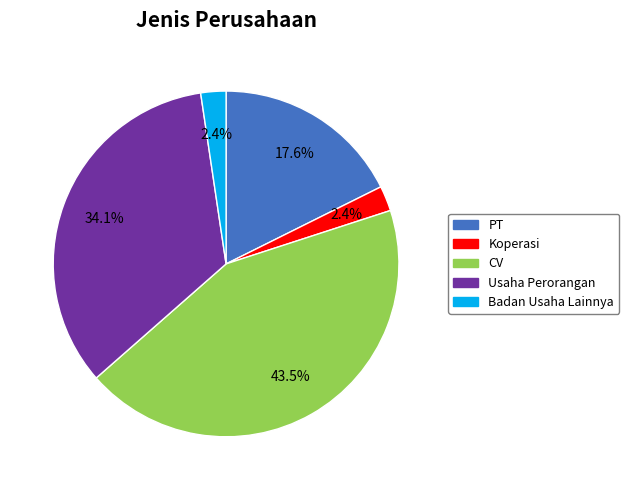

What percentage do CV and Usaha Perorangan together represent?

77.6%